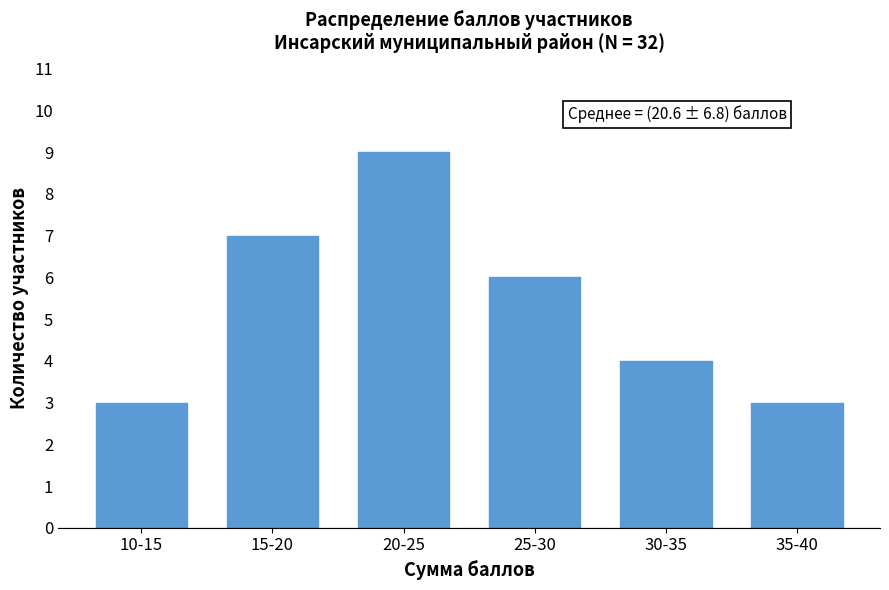

Reading left to right, extract all data points from this chart.

3	7	9	6	4	3